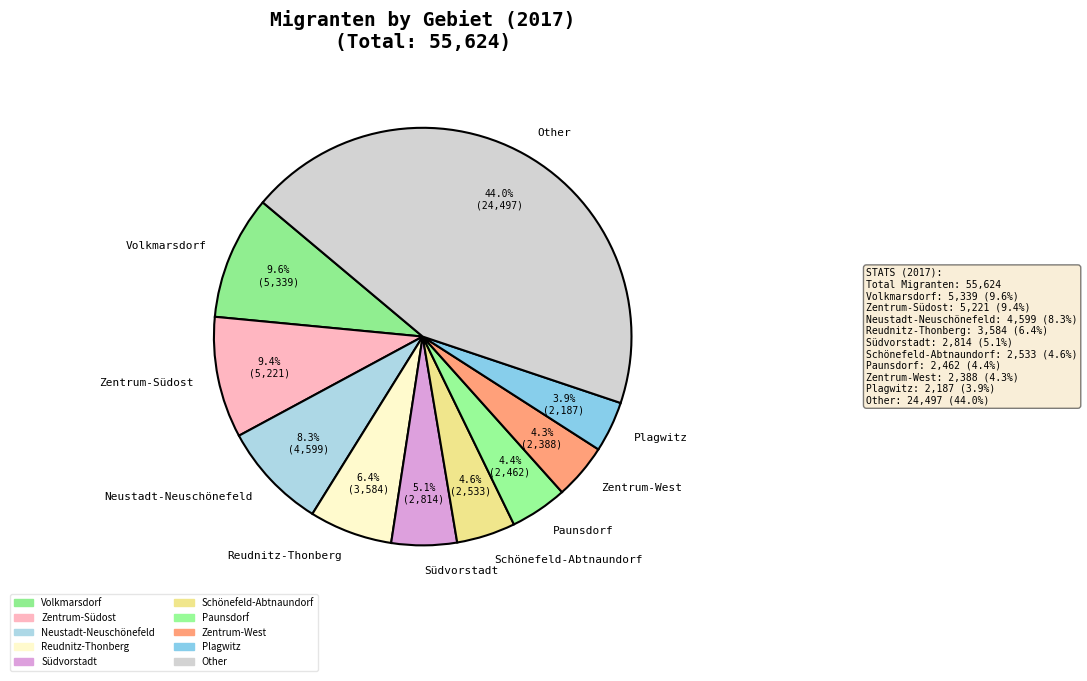

How much of the chart is everything except Zentrum-Südost?

90.6%